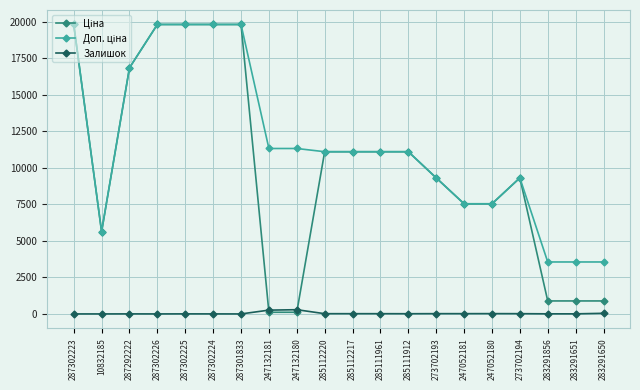

At how many categories does at least one series exceed 12068?

6